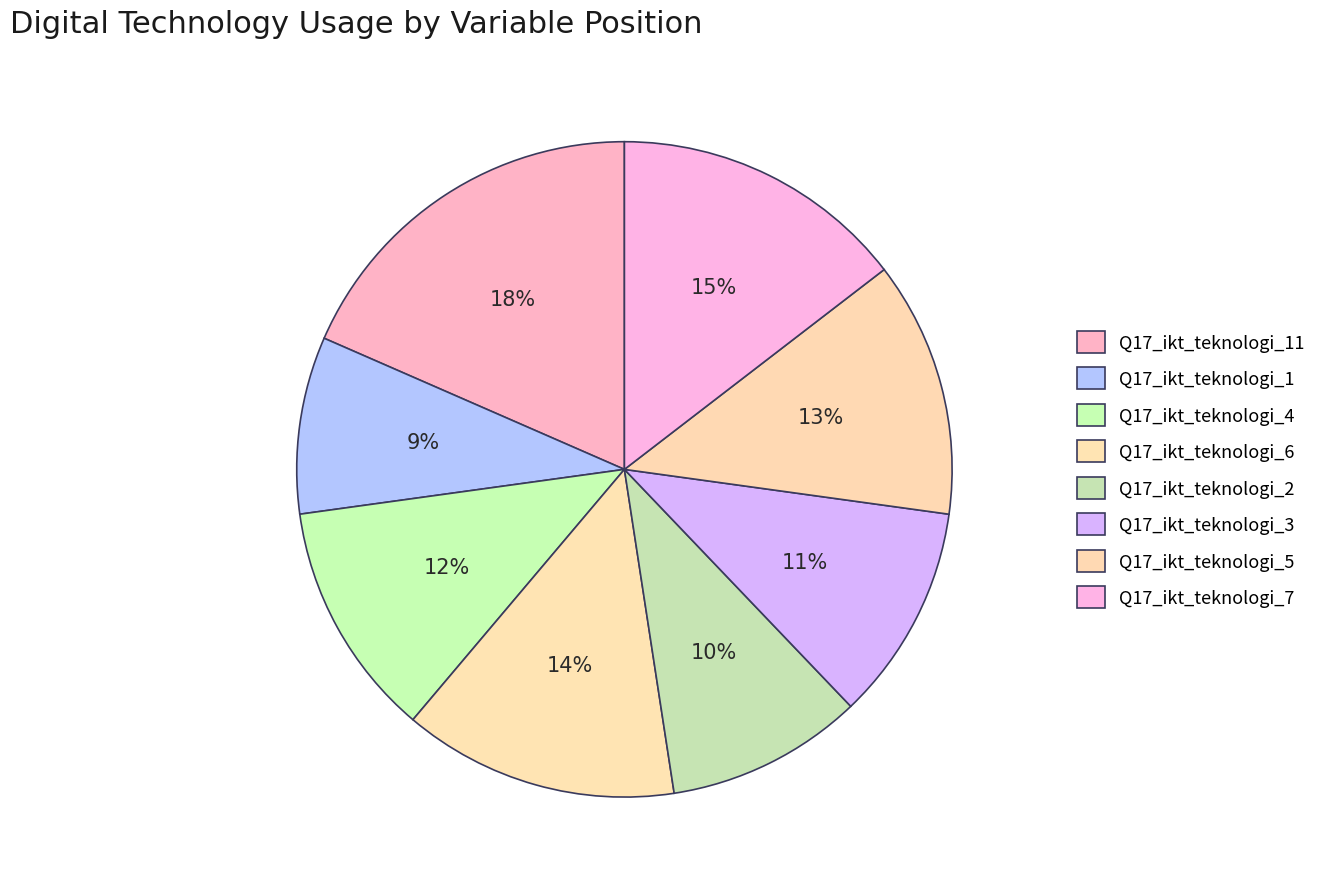

How many segments does this pie chart have?

8